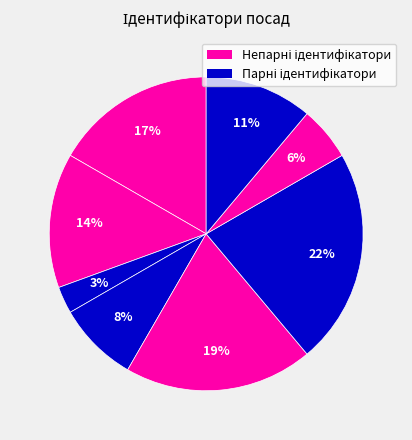

How many slices are in this pie chart?

8